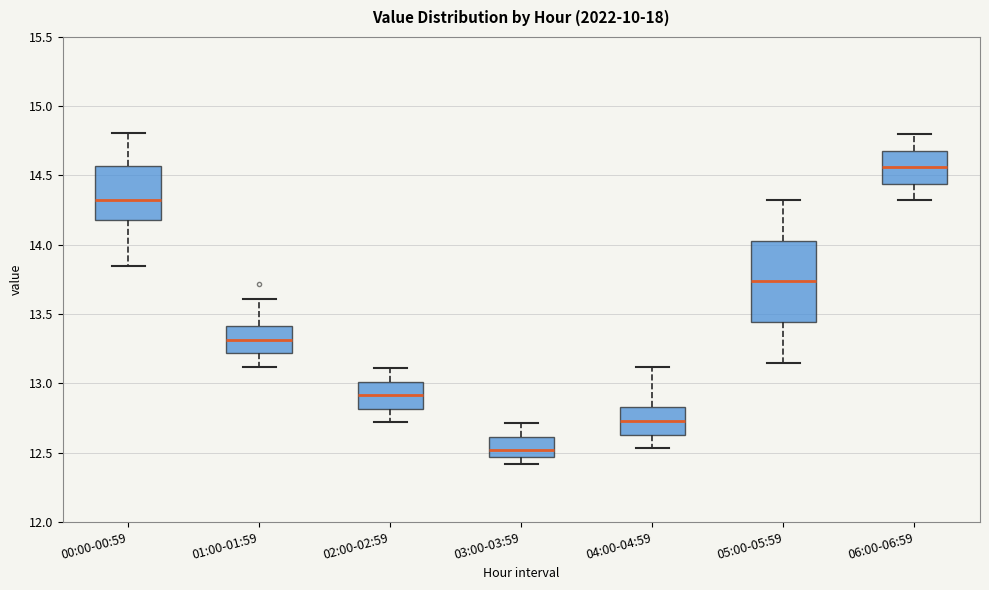

Which box's median line is the highest?

06:00-06:59